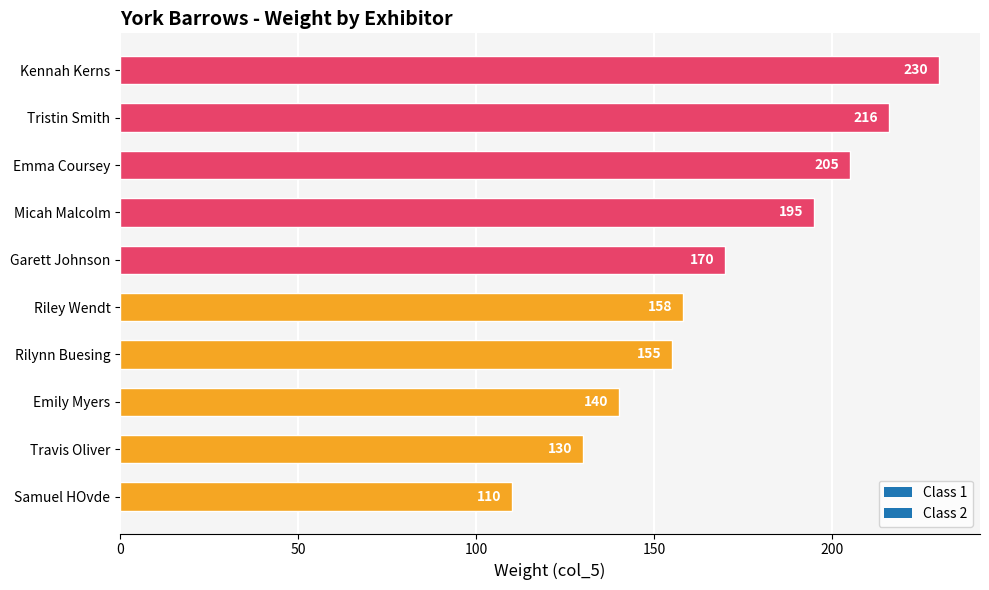

At which category does the chart reach its peak across all series?

Kennah Kerns